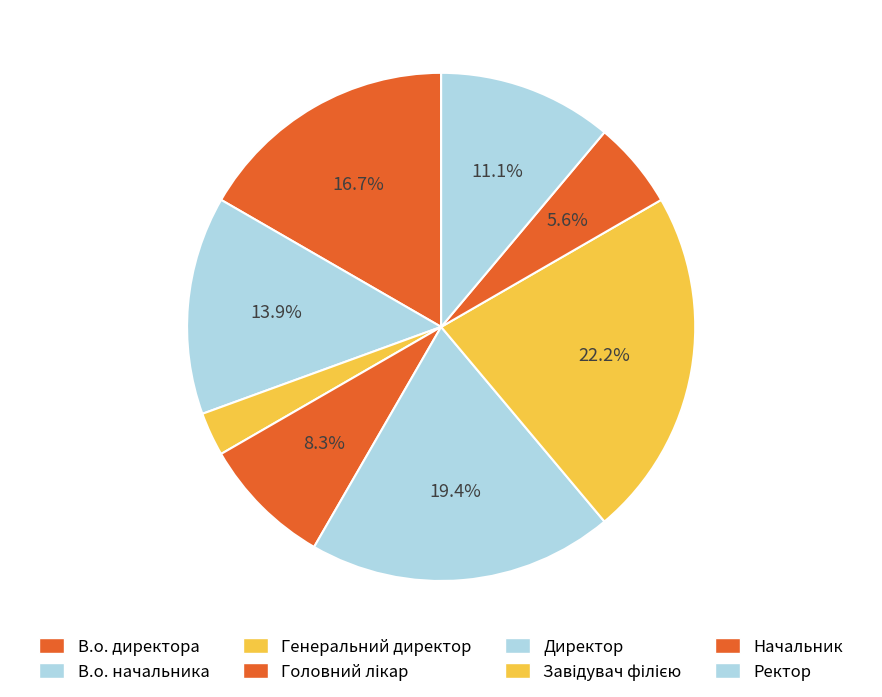

Between В.о. директора and Генеральний директор, which is larger?

В.о. директора